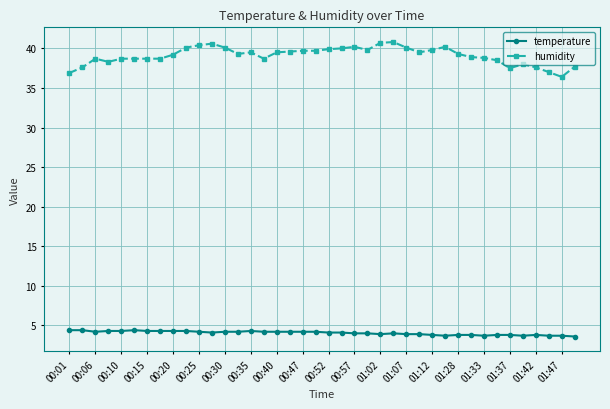

Which series has the largest range (max minus min)?

humidity